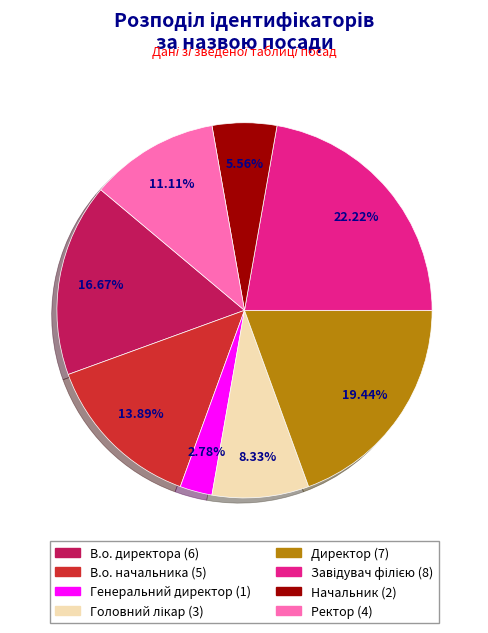

Is there a majority slice in this chart?

No